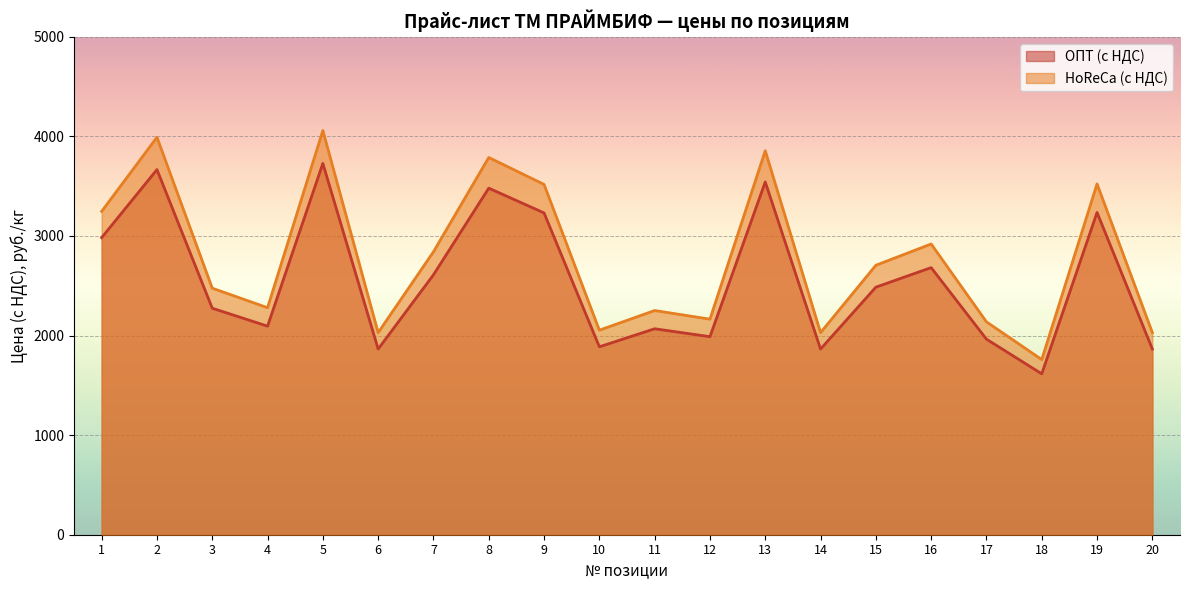

What is the difference between the maximum and minimum values in the HoReCa (с НДС) series?

2300.1